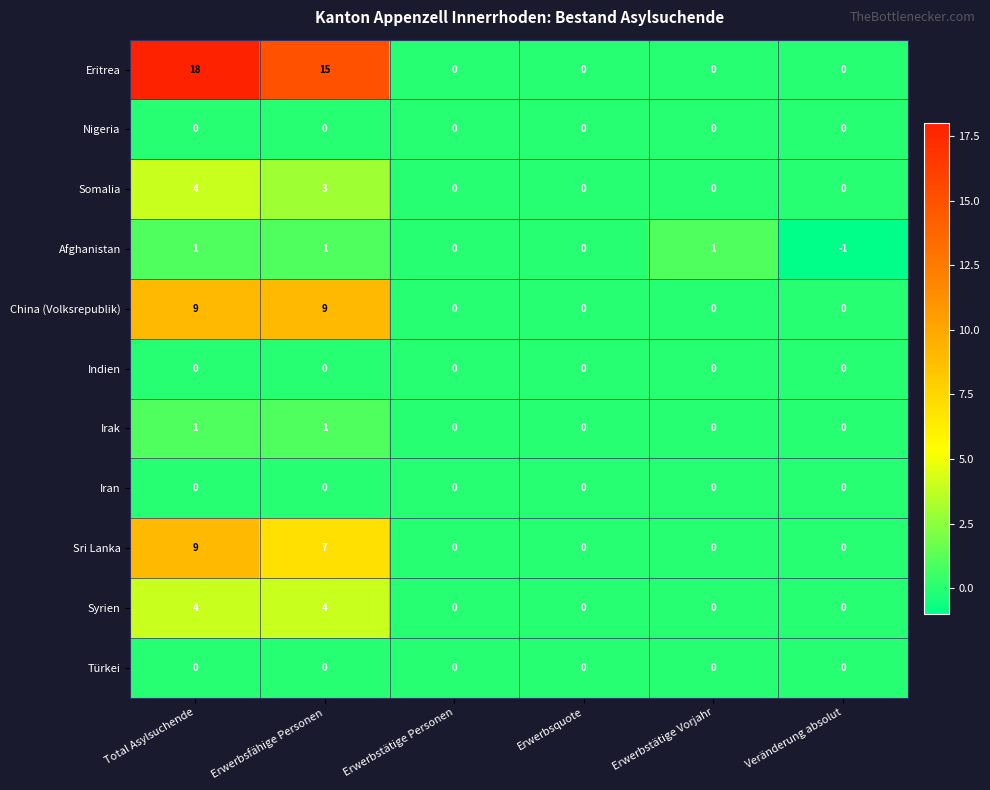

True or false: China (Volksrepublik) has a value of 16 at Total Asylsuchende.

False